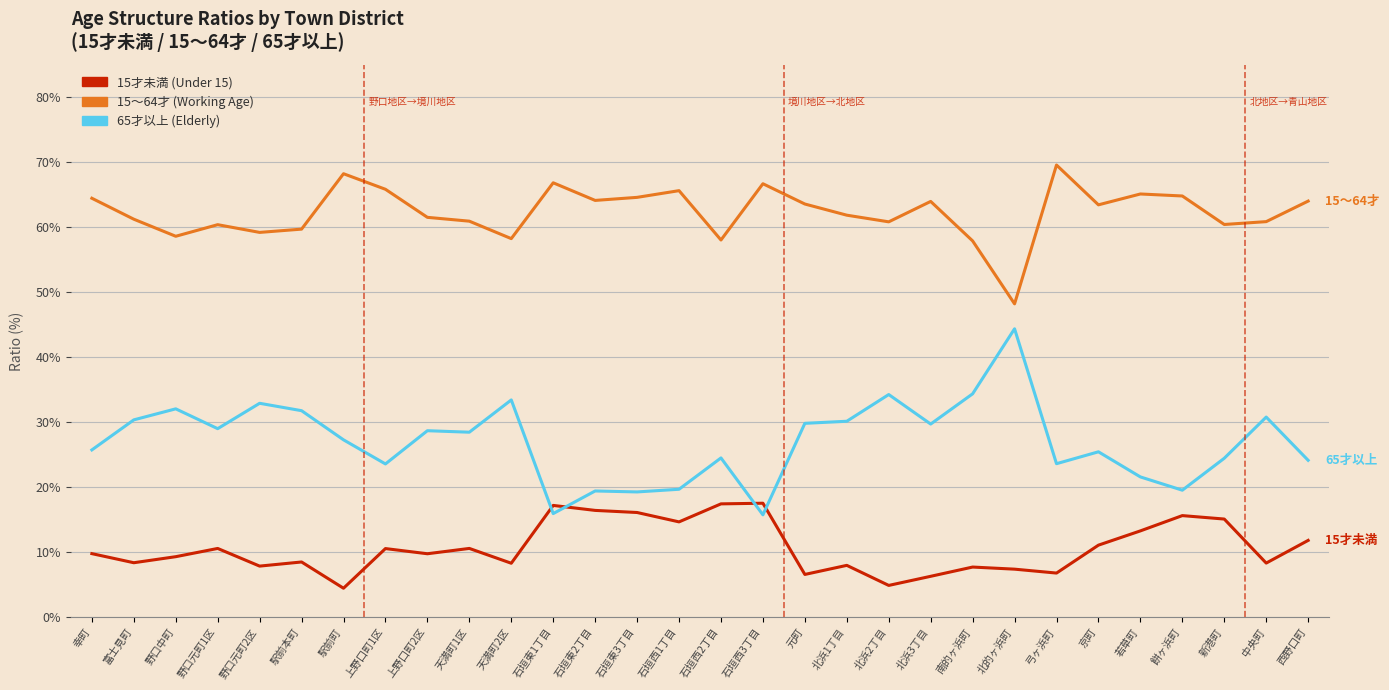

The 15才未満 (Under 15) series shows 13.5 at 北浜1丁目. True or false?

False